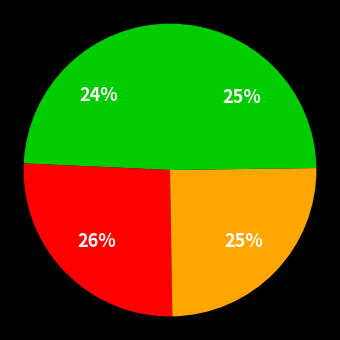

To the nearest percent, what is the difference between the largest and smallest slice percentages?

2%